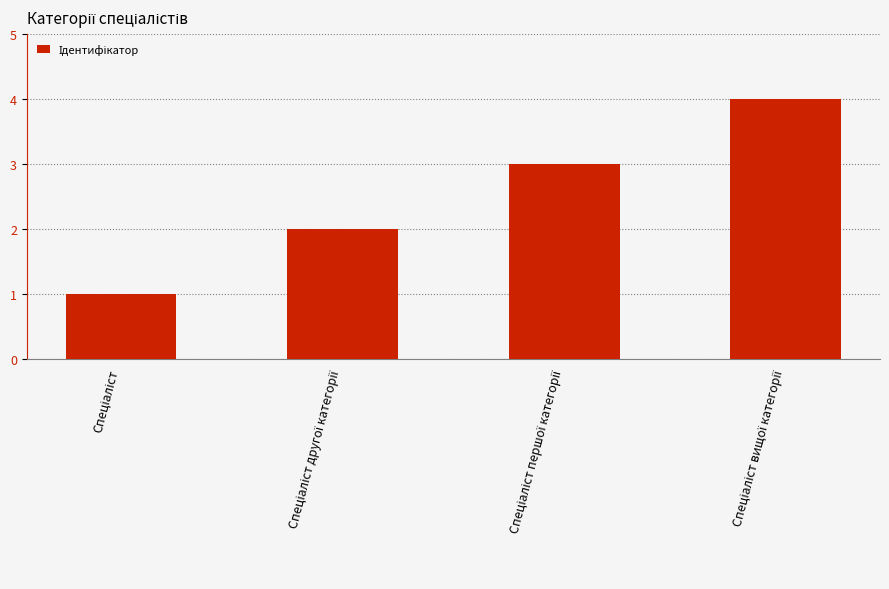

What is the maximum value shown in the chart?

4